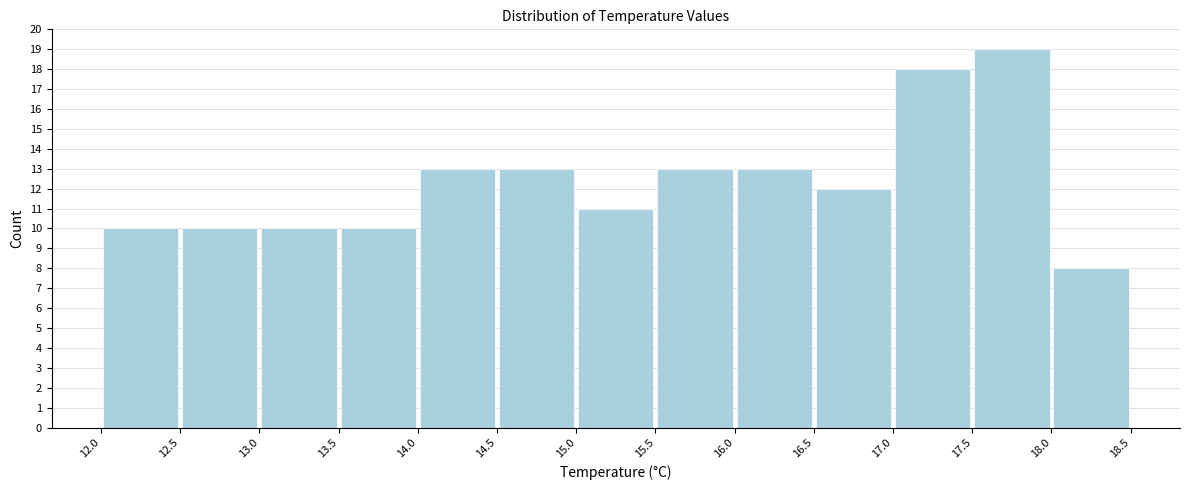

Reading left to right, transcribe this chart: for each bar, give the range it covers on the x-axis and its height. The values are not printed on the chart, so give them approximately, as read against the axis.

12.0 to 12.5: 10
12.5 to 13.0: 10
13.0 to 13.5: 10
13.5 to 14.0: 10
14.0 to 14.5: 13
14.5 to 15.0: 13
15.0 to 15.5: 11
15.5 to 16.0: 13
16.0 to 16.5: 13
16.5 to 17.0: 12
17.0 to 17.5: 18
17.5 to 18.0: 19
18.0 to 18.5: 8